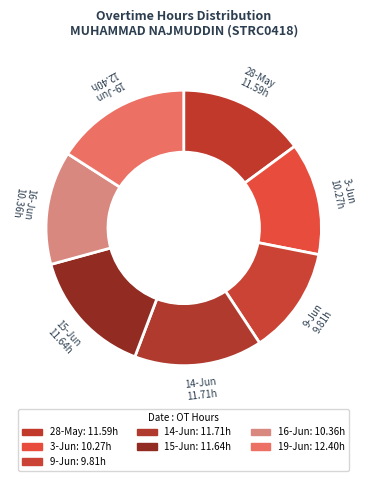

Rank the categories by value from lowest to highest.

9-Jun, 3-Jun, 16-Jun, 28-May, 15-Jun, 14-Jun, 19-Jun